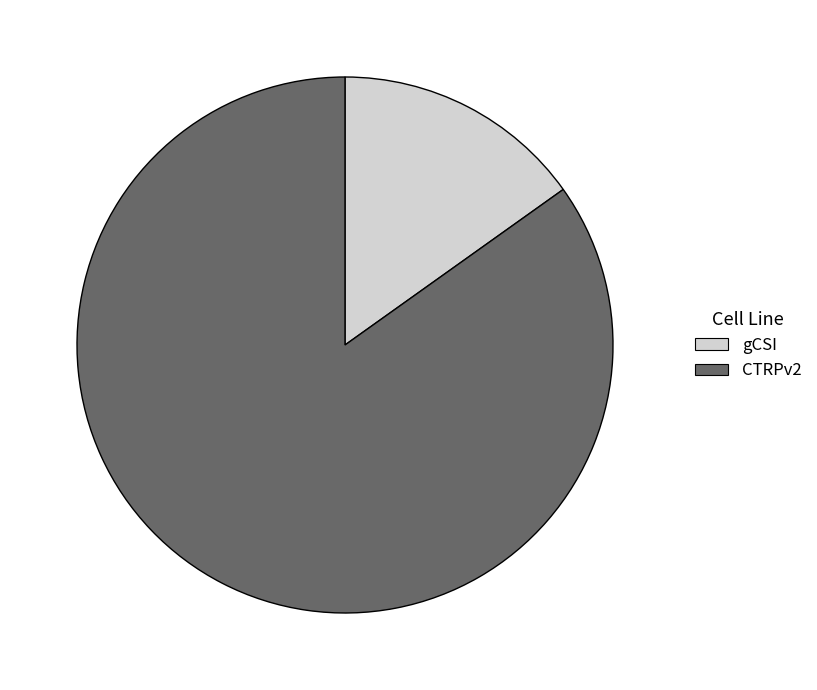

How many segments does this pie chart have?

2